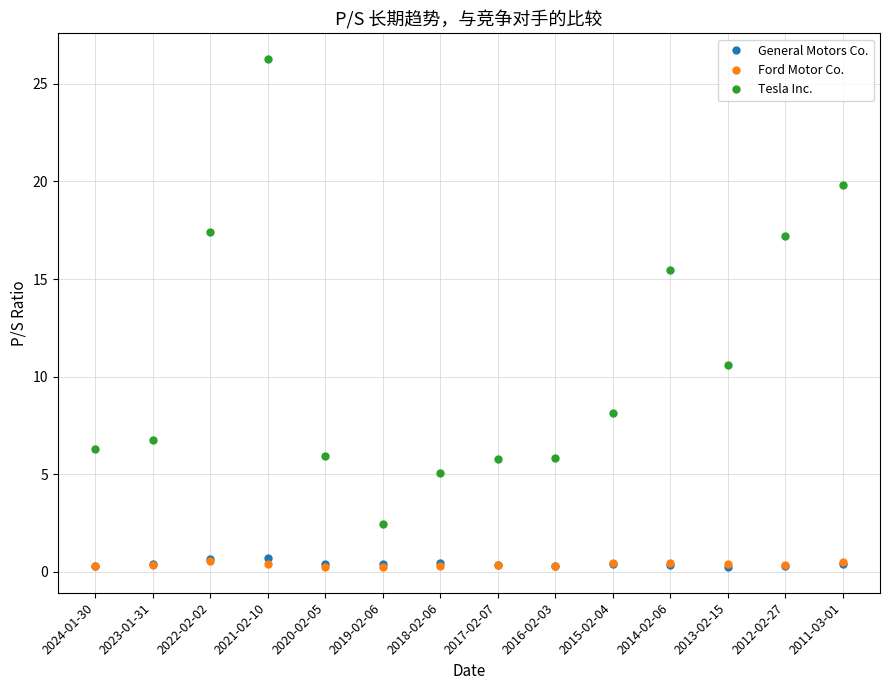

Which series has the largest total across all categories?

Tesla Inc.